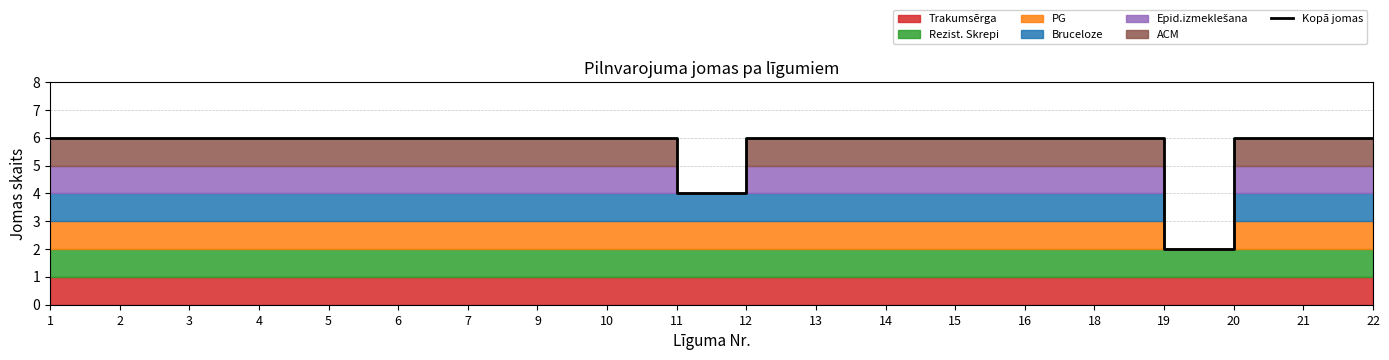

Rank the categories by value from lowest to highest.

19, 11, 1, 2, 3, 4, 5, 6, 7, 9, 10, 12, 13, 14, 15, 16, 18, 20, 21, 22